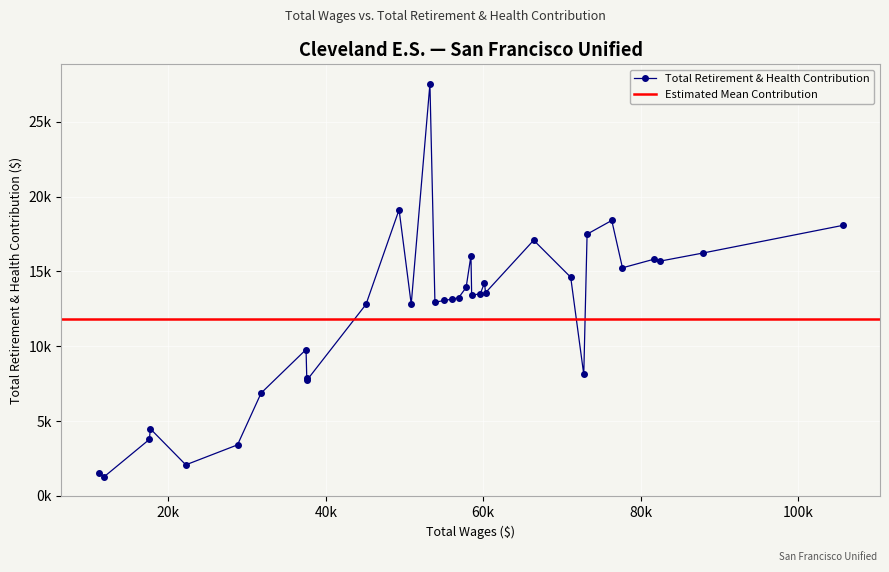

Is it true that the value at 8 is 24192?

False